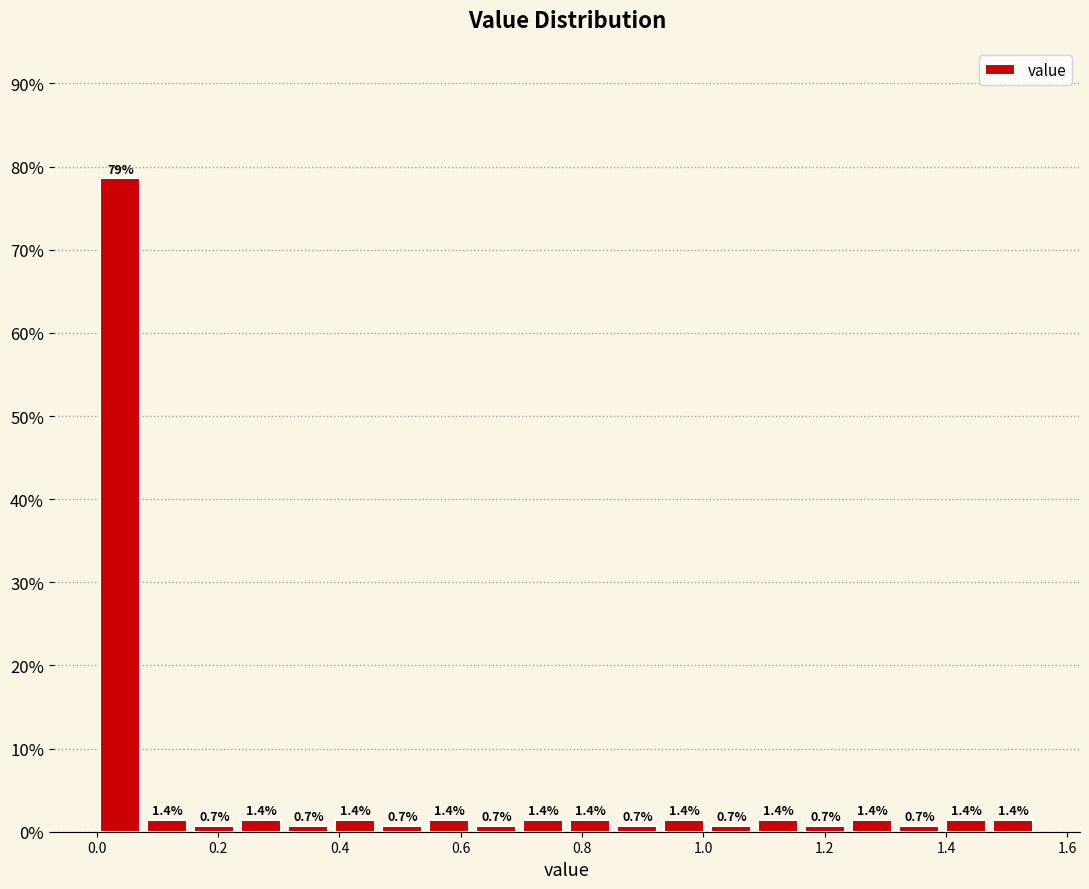

Read against the x-axis, roughly where is the centre of the tallest bar?

0.04